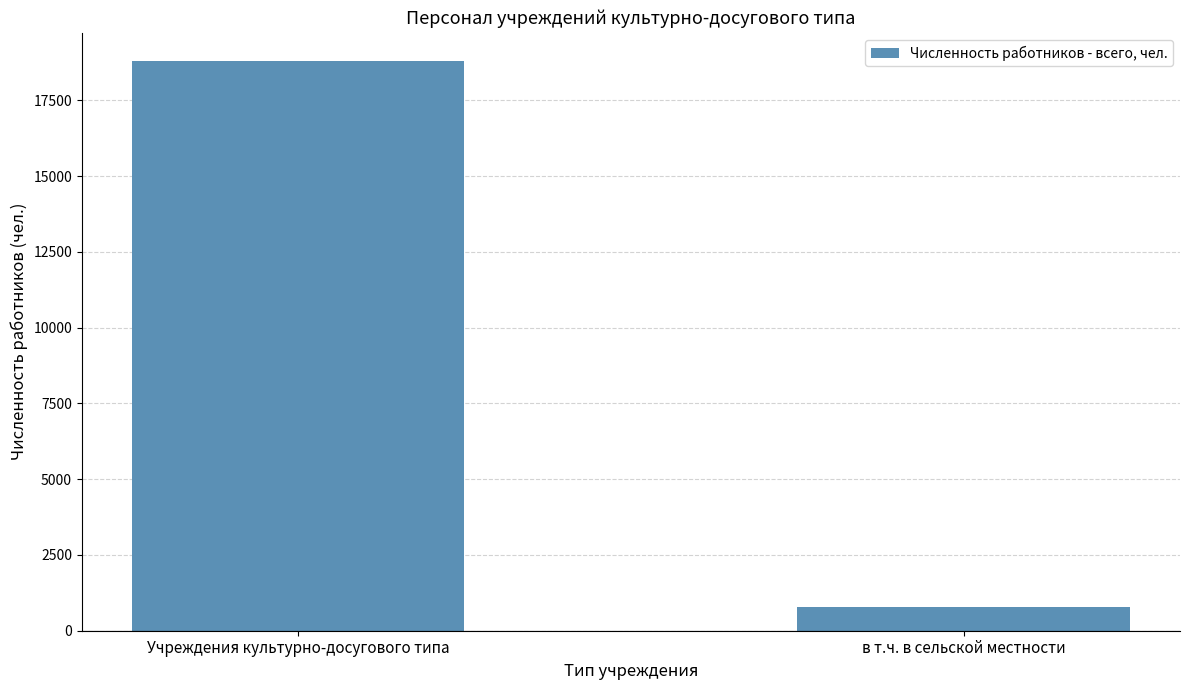

What is the minimum value shown in the chart?

770